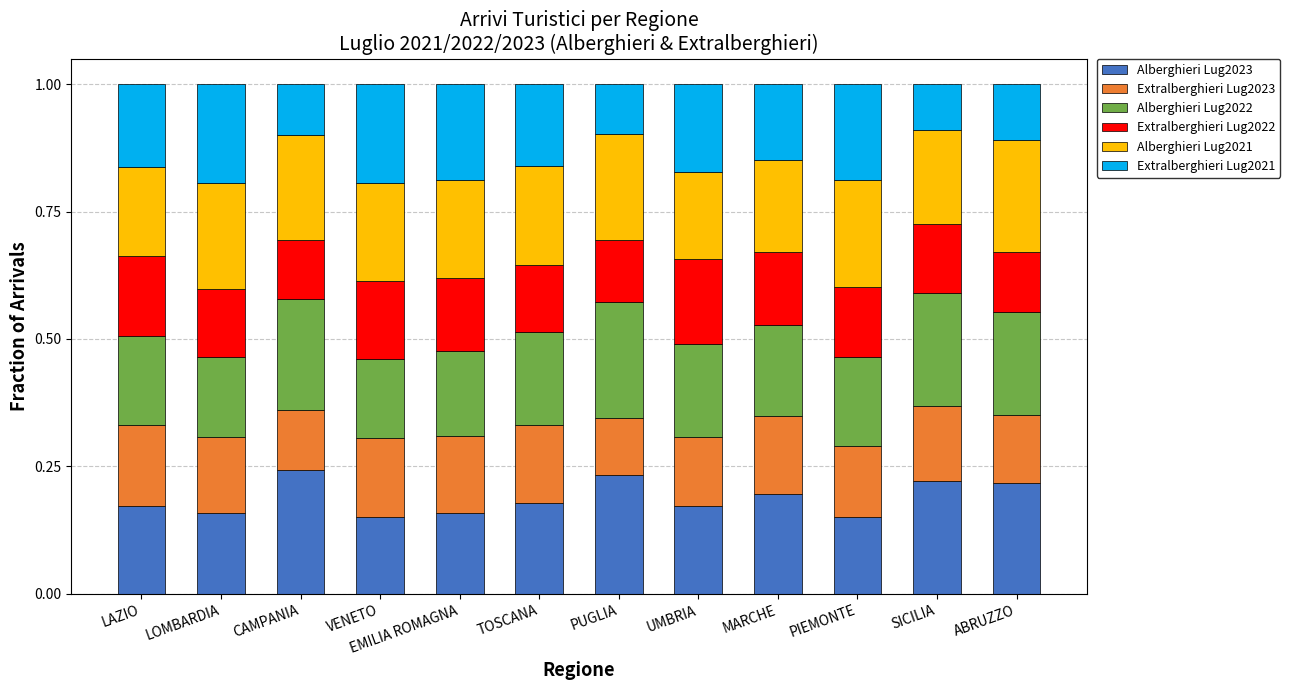

Count the Alberghieri Lug2023 values in the range 0 to 1.

12